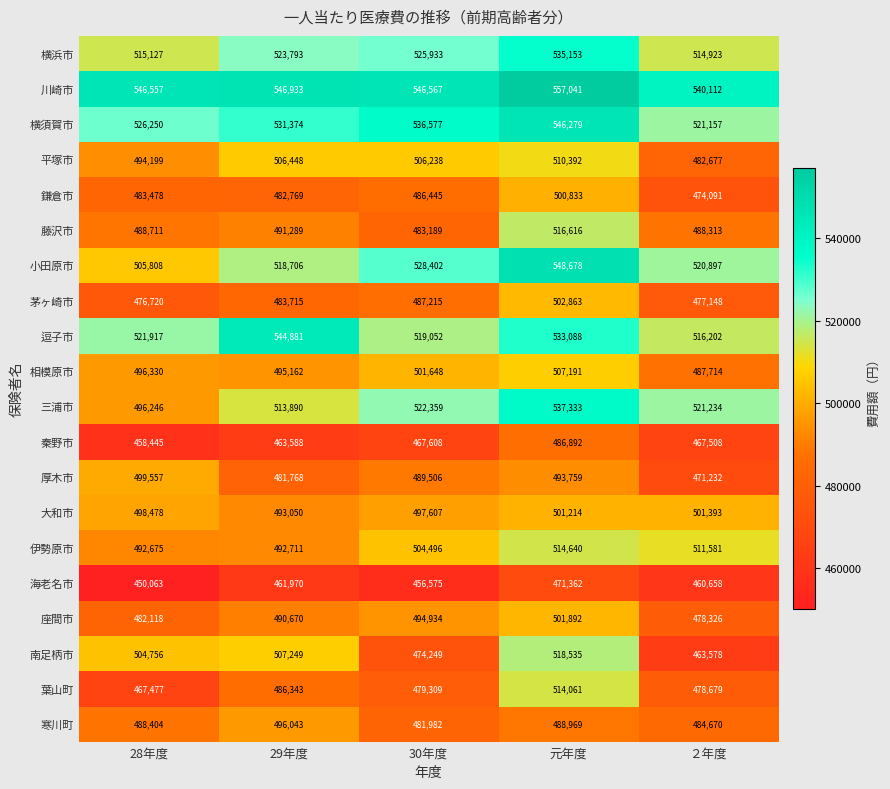

Where is 藤沢市 nearest to the value 499902?

29年度